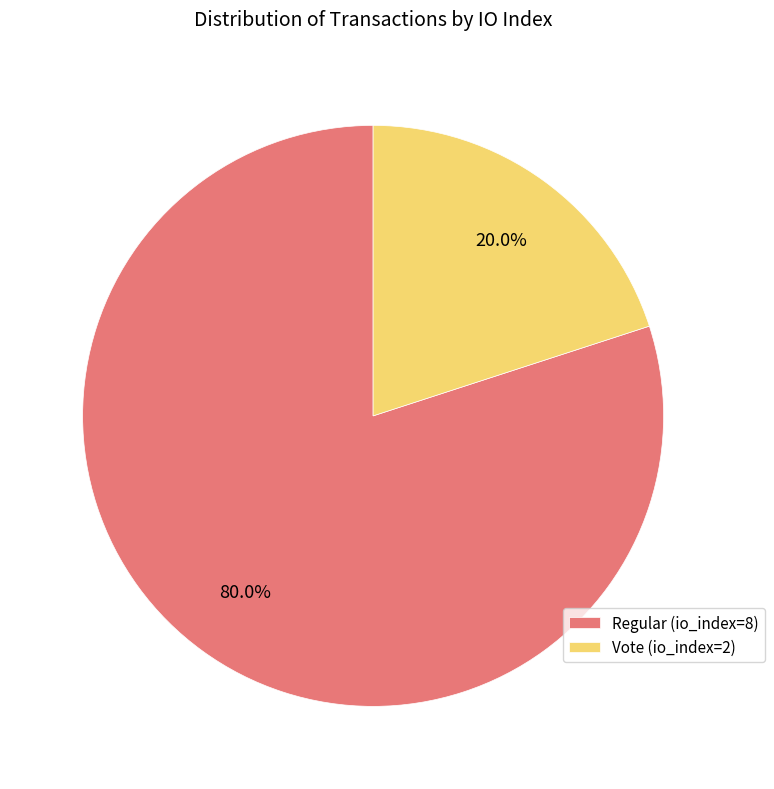

What percentage do Regular (io_index=8) and Vote (io_index=2) together represent?

100.0%